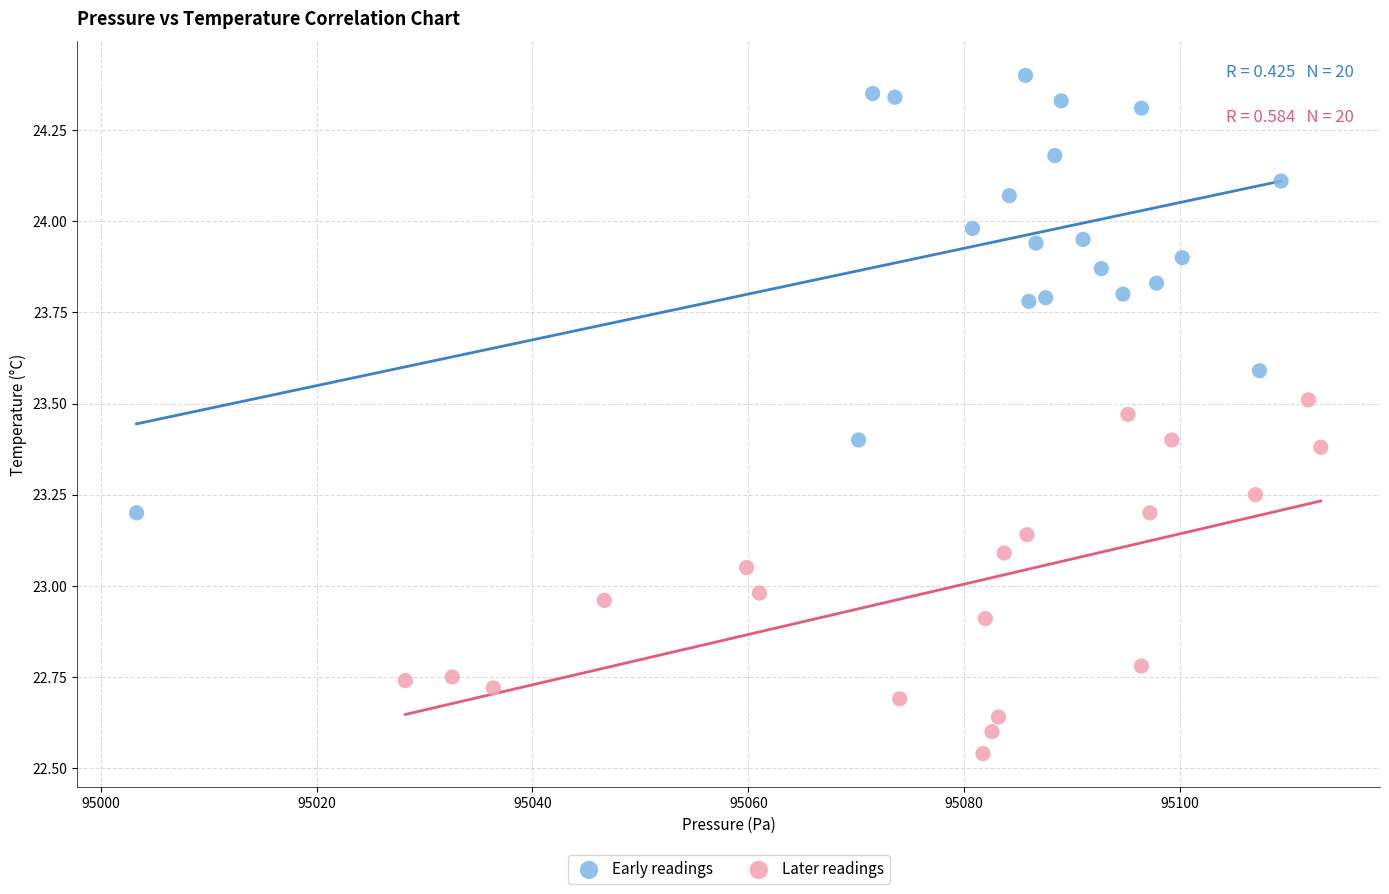

Which series reaches the minimum Y coordinate?

Later readings